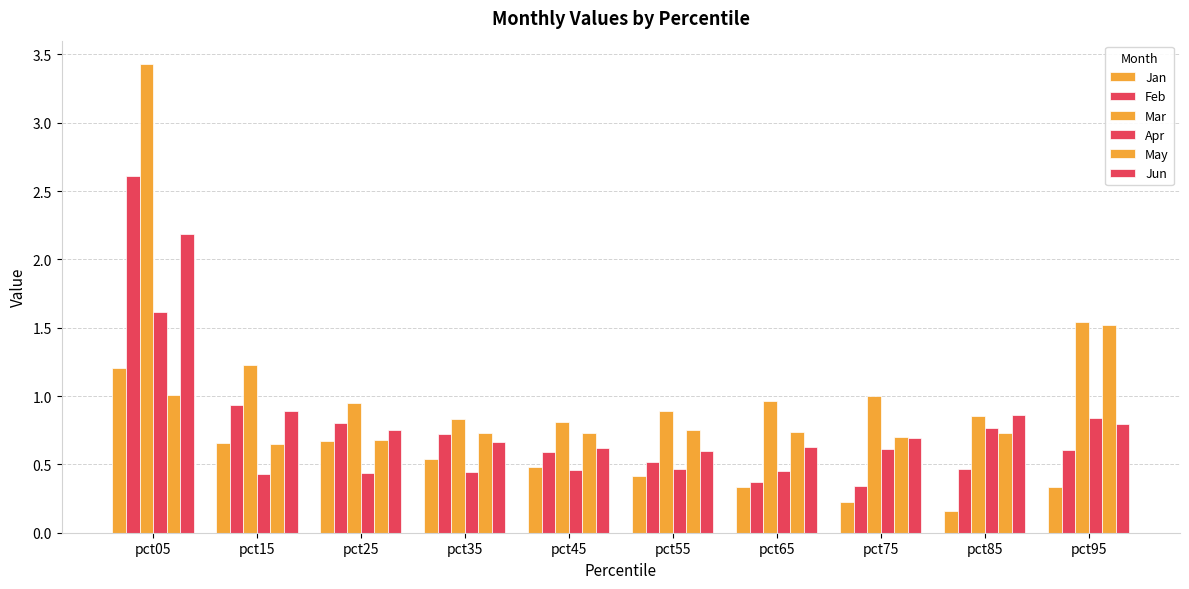

What is the approximate value of Feb at pct95?

0.6